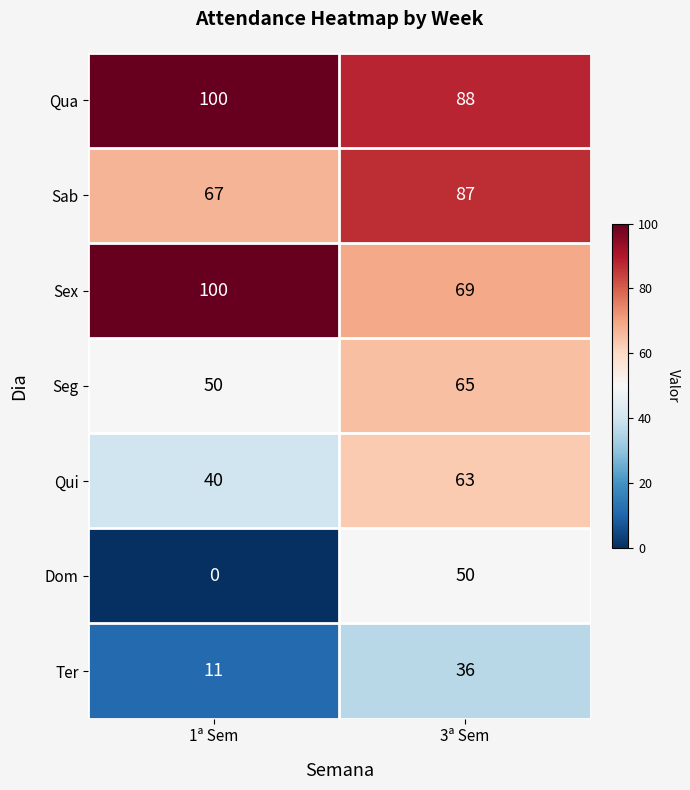

What is the maximum value shown in the chart?

100